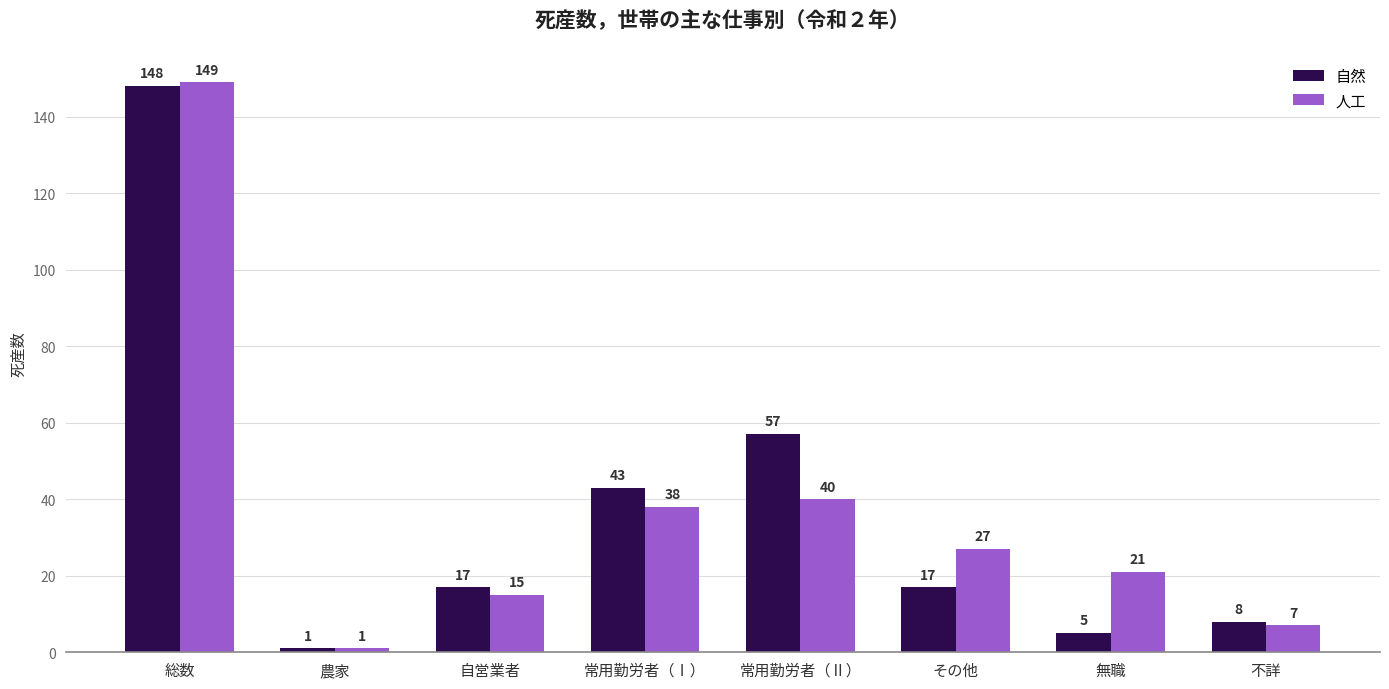

How many data points in 自然 are less than 17?

3